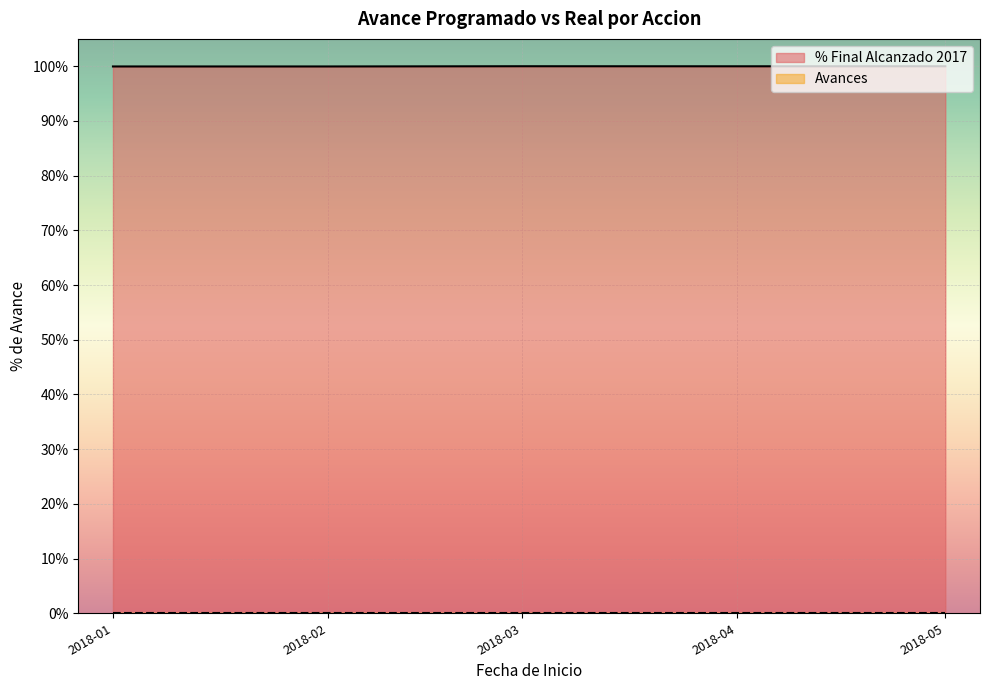

Reading left to right, list all the values displayed in this chart.

% Final Alcanzado 2017: 2018-02-01=1.0	2018-02-01=1.0	2018-05-01=1.0	2018-01-01=1.0	2018-01-01=1.0	2018-03-01=1.0	2018-01-01=1.0	2018-04-01=1.0	2018-03-01=1.0
Avances: 2018-02-01=0.0	2018-02-01=0.0	2018-05-01=0.0	2018-01-01=0.0	2018-01-01=0.0	2018-03-01=0.0	2018-01-01=0.0	2018-04-01=0.0	2018-03-01=0.0